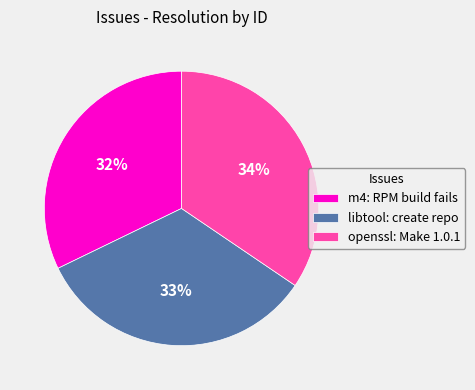

What is the ratio of the value at libtool: create repo to the value at openssl: Make 1.0.1?

1.0